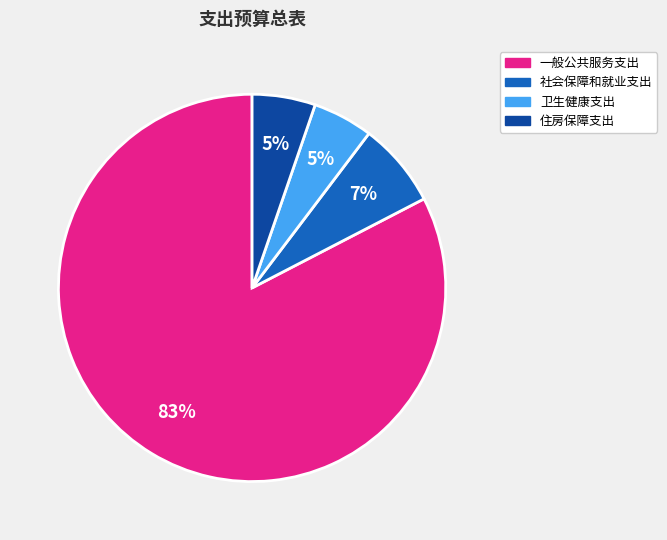

The 住房保障支出 slice represents 19% of the pie. True or false?

False